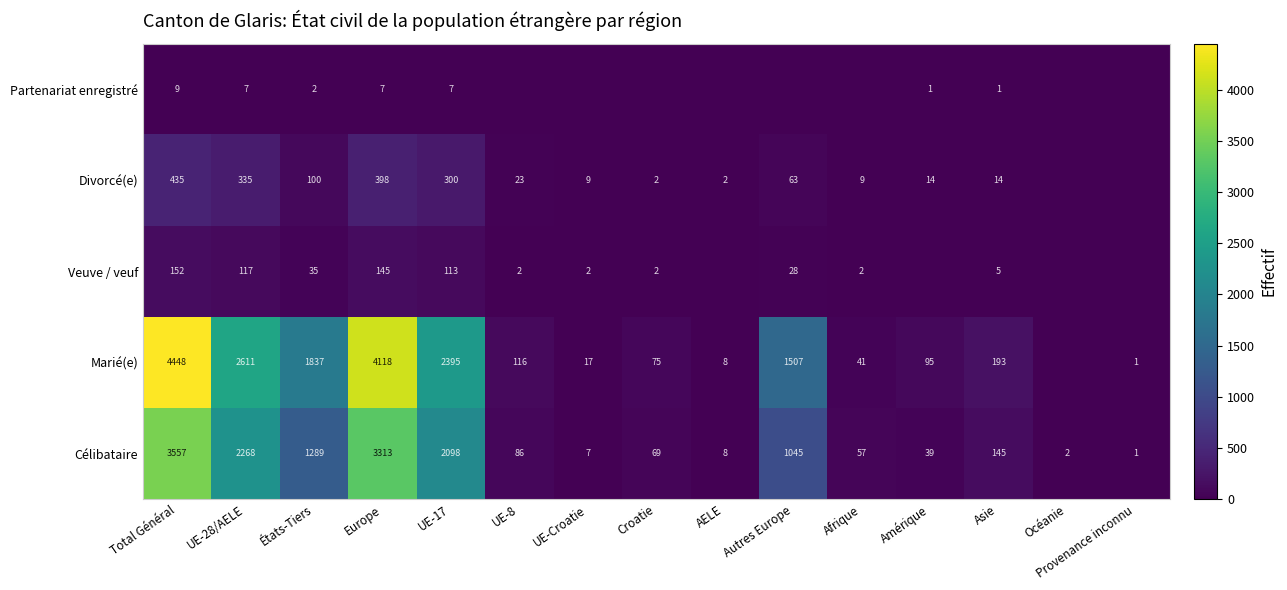

Which has a higher value, Provenance inconnu or États-Tiers?

États-Tiers